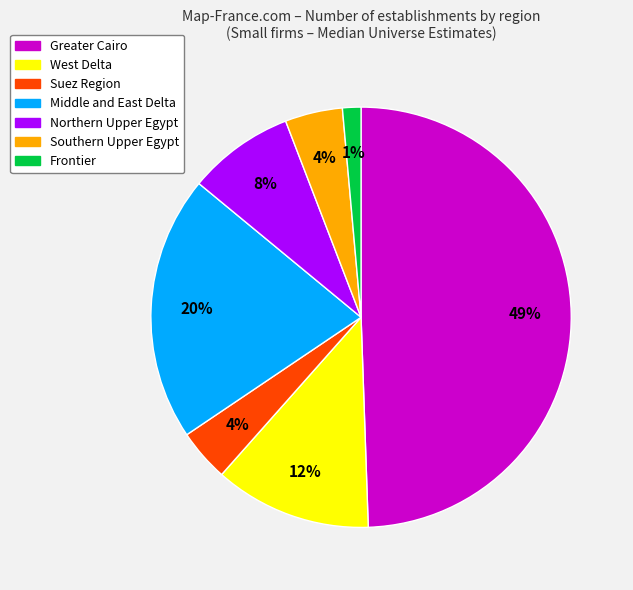

To the nearest percent, what is the average slice percentage?

14%